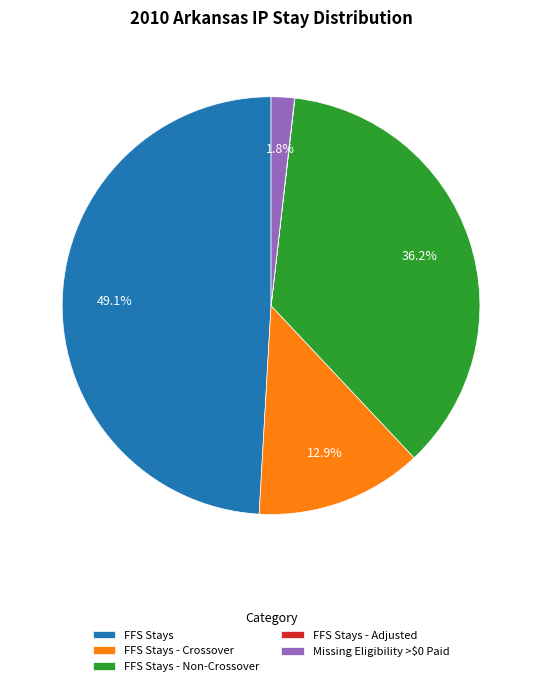

Which slice is the largest?

FFS Stays